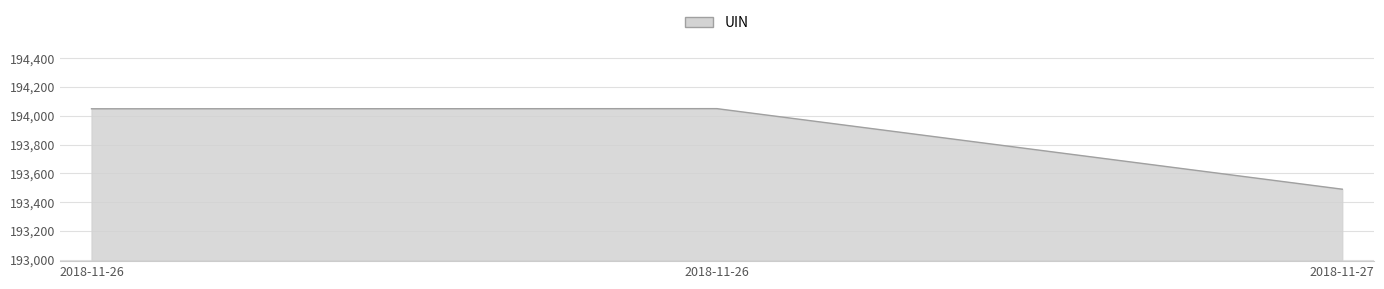

How many categories are shown in the chart?

3